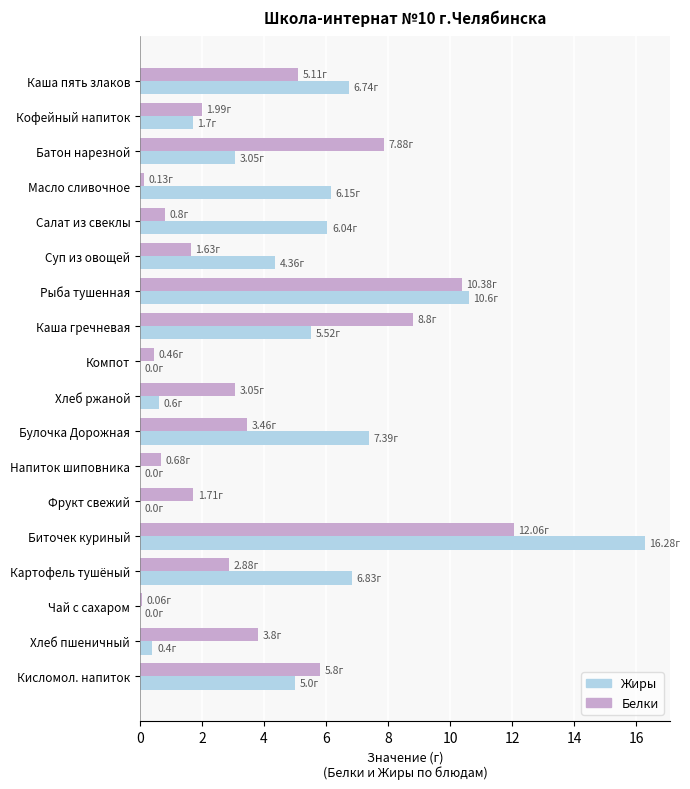

What is the sum of the Белки values at Компот and Хлеб ржаной?

3.5